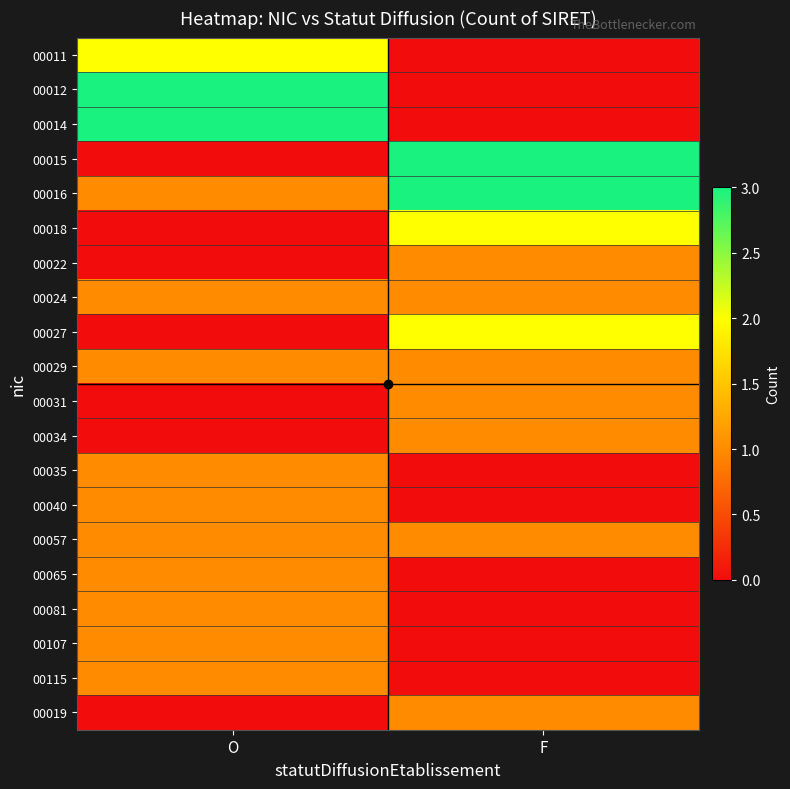

Reading left to right, extract all data points from this chart.

00011: O=2	F=0
00012: O=3	F=0
00014: O=3	F=0
00015: O=0	F=3
00016: O=1	F=3
00018: O=0	F=2
00022: O=0	F=1
00024: O=1	F=1
00027: O=0	F=2
00029: O=1	F=1
00031: O=0	F=1
00034: O=0	F=1
00035: O=1	F=0
00040: O=1	F=0
00057: O=1	F=1
00065: O=1	F=0
00081: O=1	F=0
00107: O=1	F=0
00115: O=1	F=0
00019: O=0	F=1